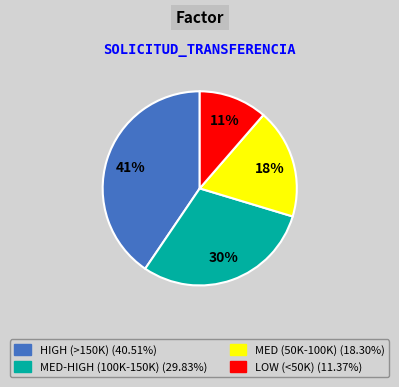

Is there any slice that represents more than half of the pie?

No